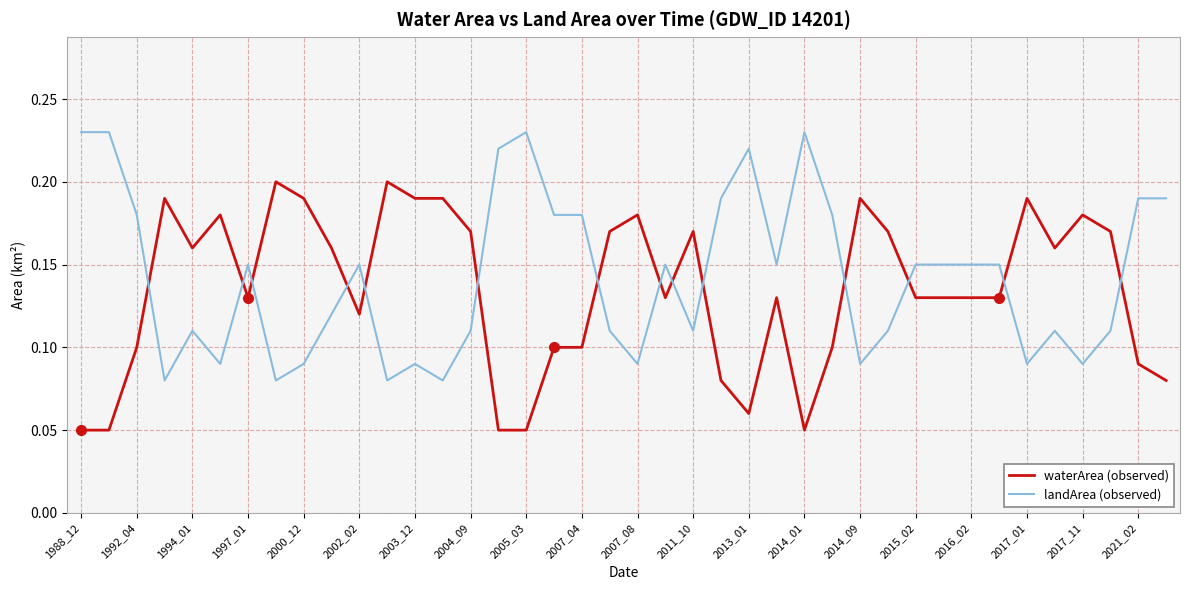

Rank the series by their maximum value, from highest to lowest.

landArea (observed), waterArea (observed)